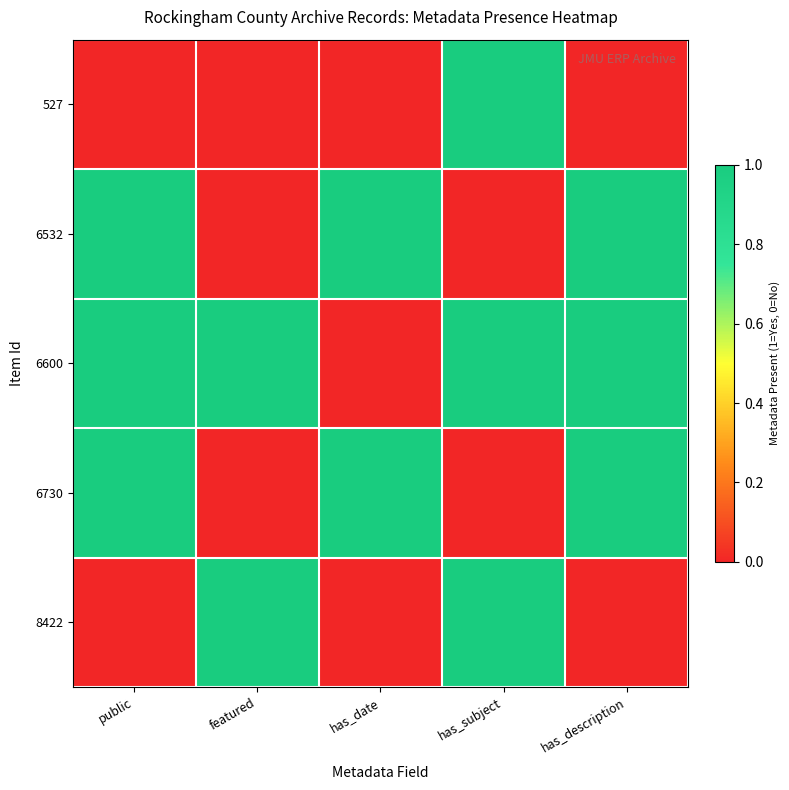

What is the total value across all series at has_date?

2